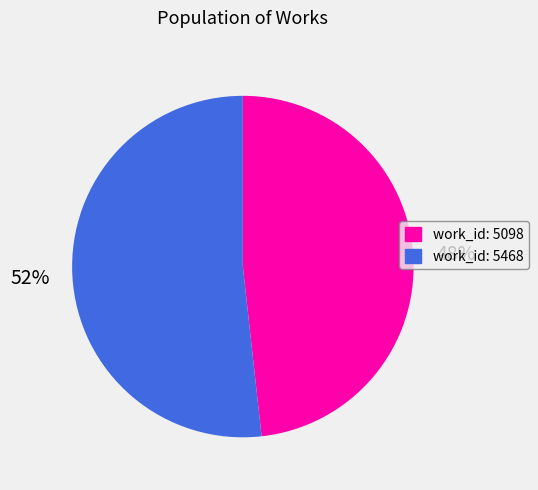

How many slices are in this pie chart?

2